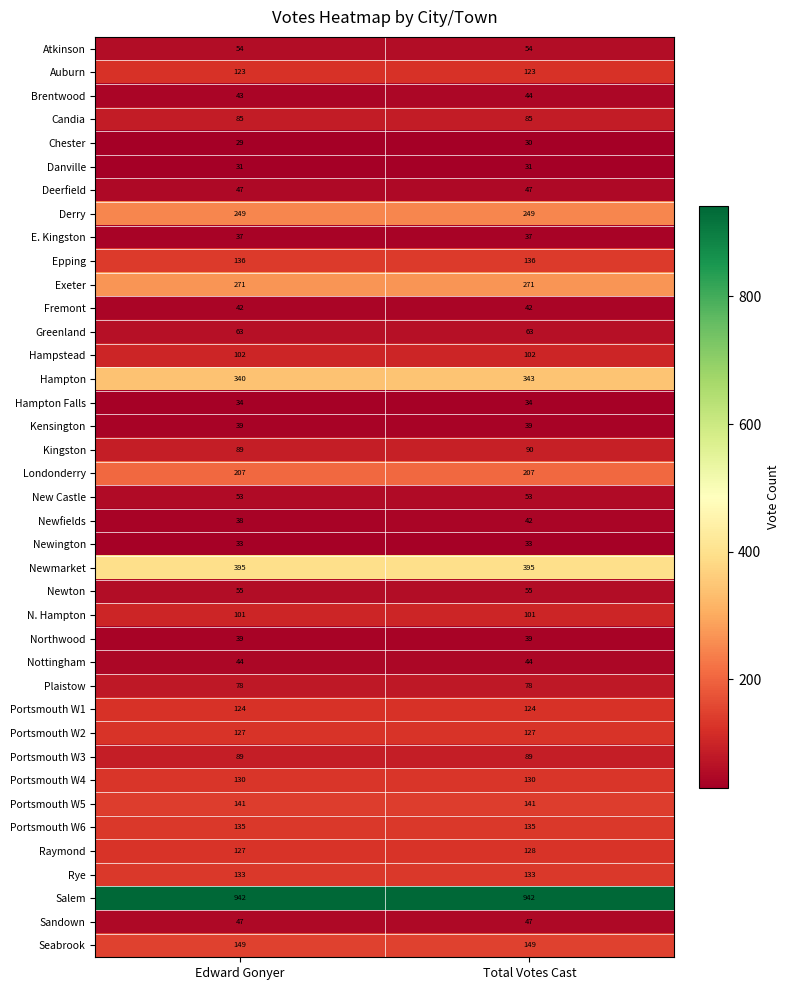

What is the average value of the Newmarket series?

395